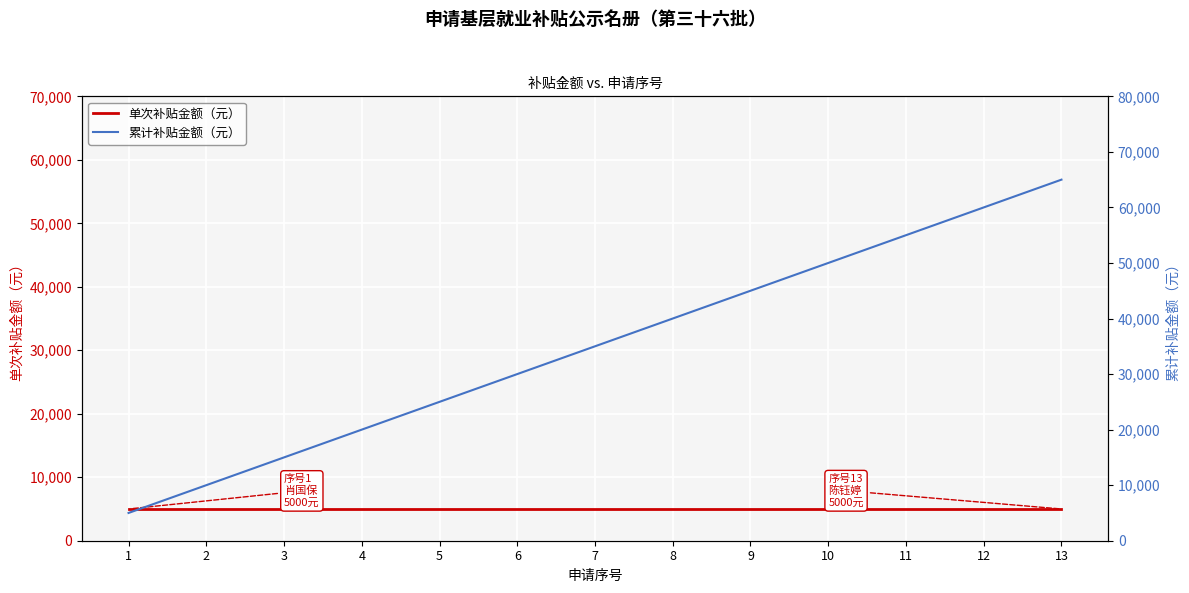

Is it true that 累计补贴金额（元） equals 50000 at 10?

True